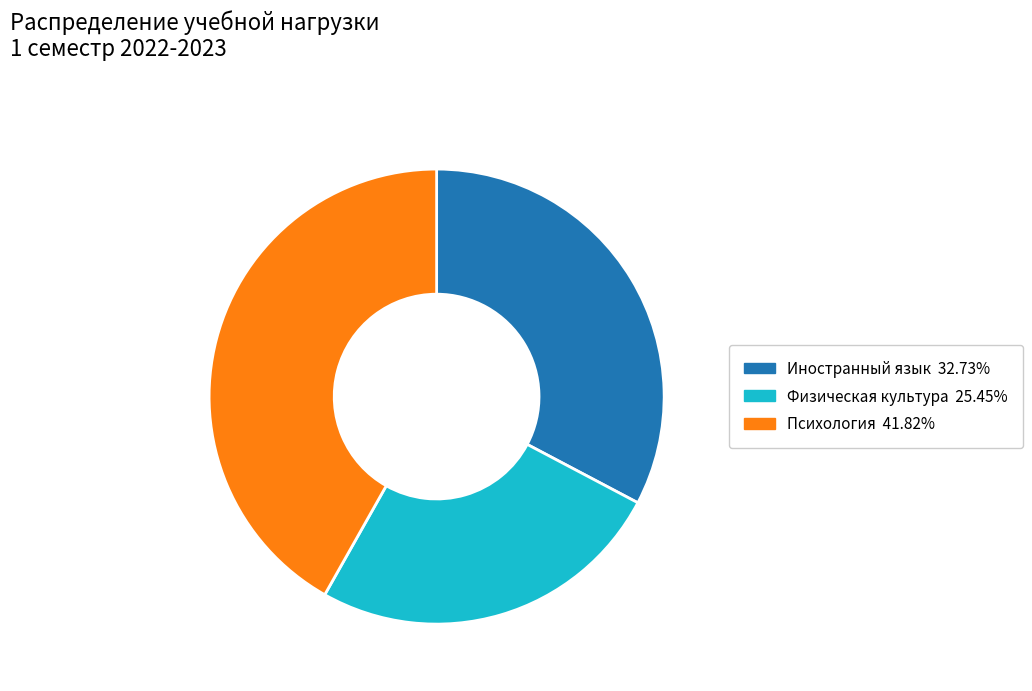

Does any single category account for the majority?

No